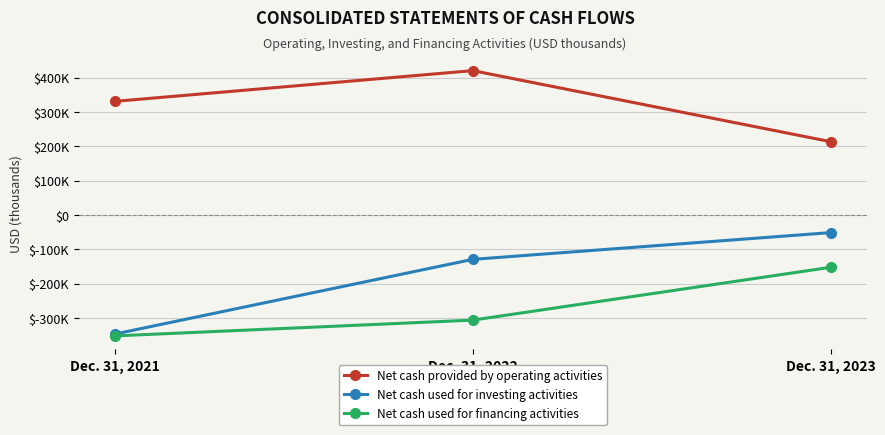

What is the average value of the Net cash used for investing activities series?

-175783